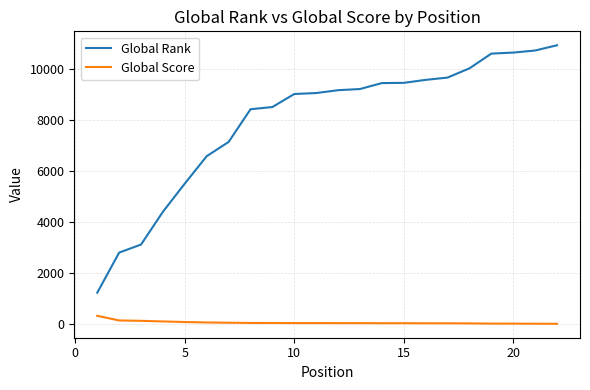

What are all the series names shown in the legend?

Global Rank, Global Score